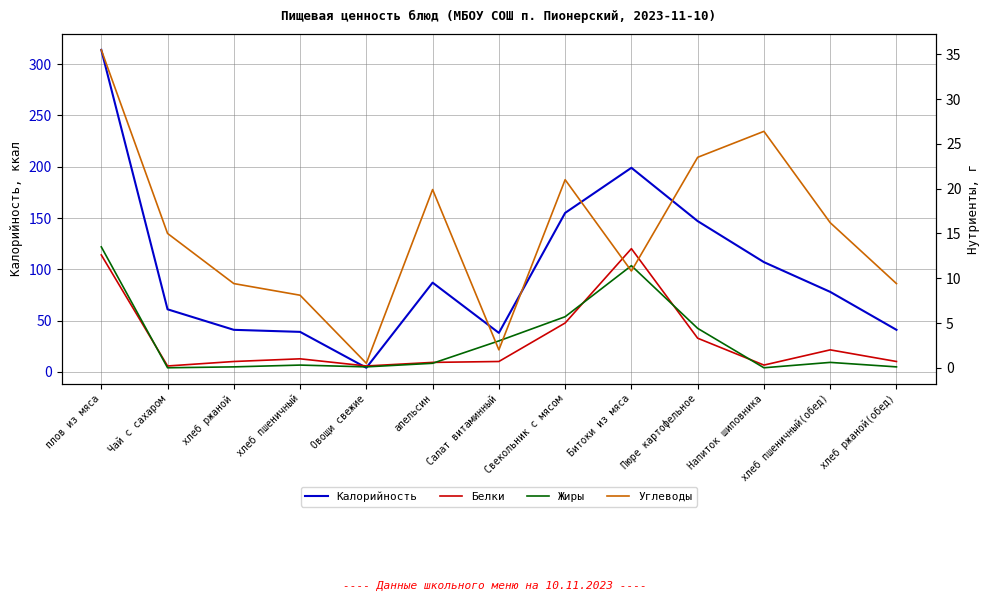

True or false: Углеводы has a value of 21.7 at Чай с сахаром.

False